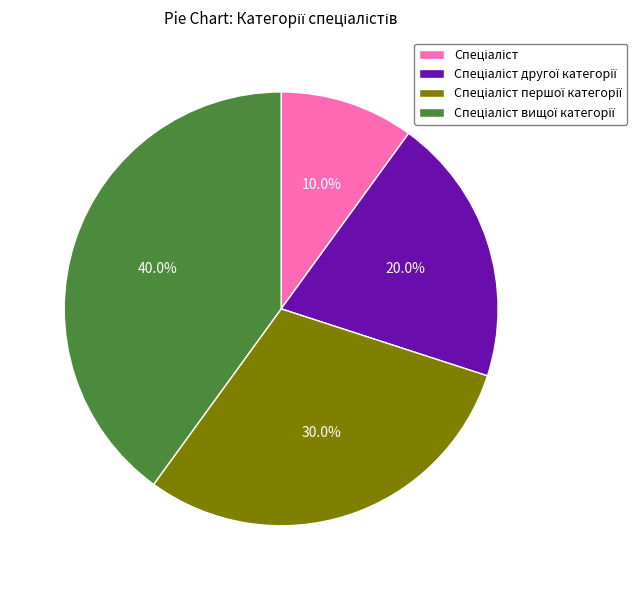

Count the number of slices in the pie.

4